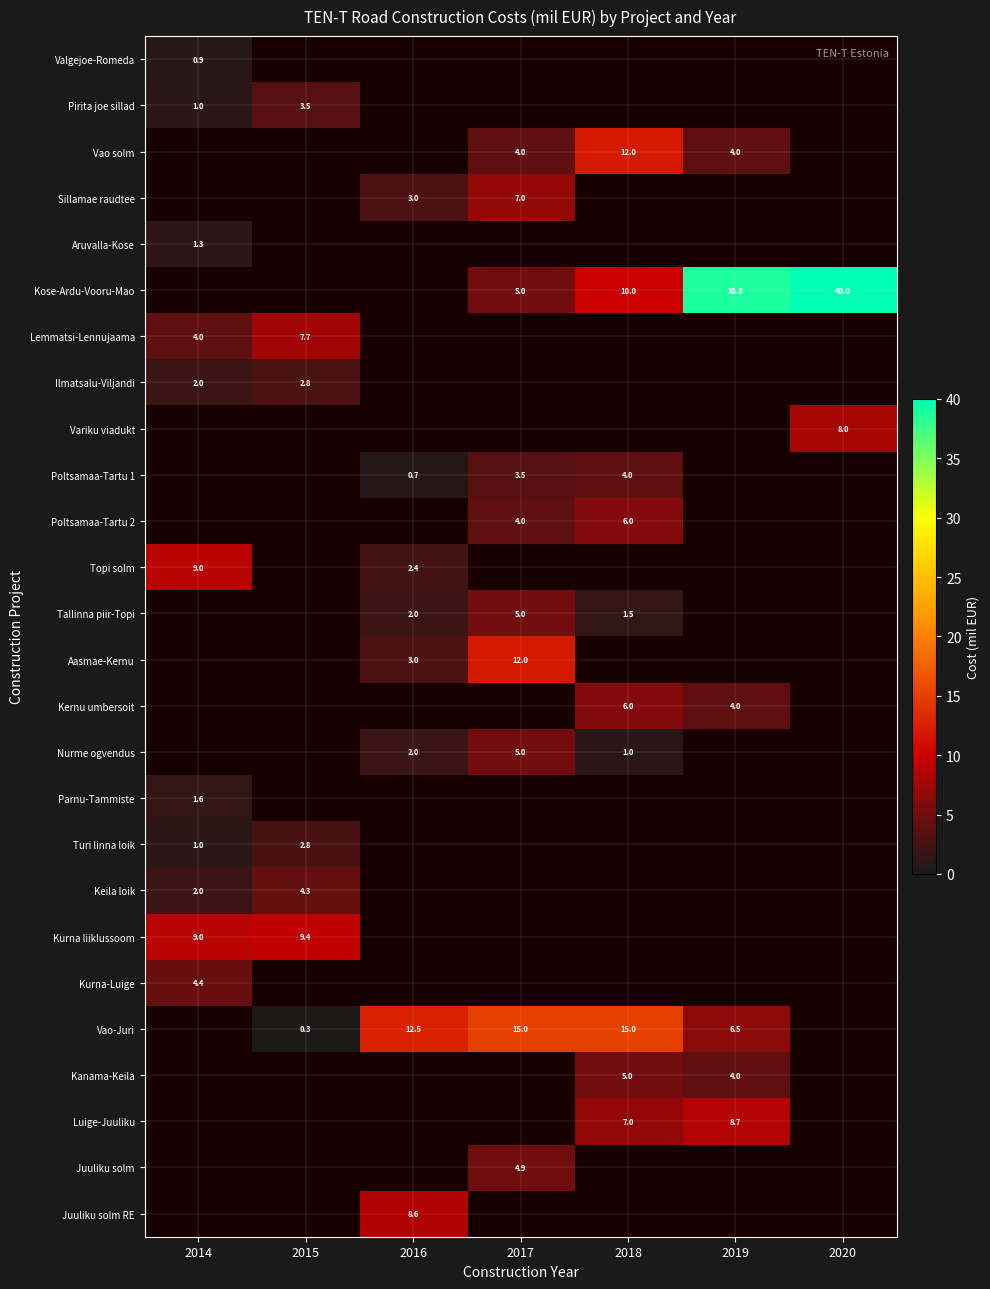

Is it true that Topi solm equals 2.4 at 2016?

True